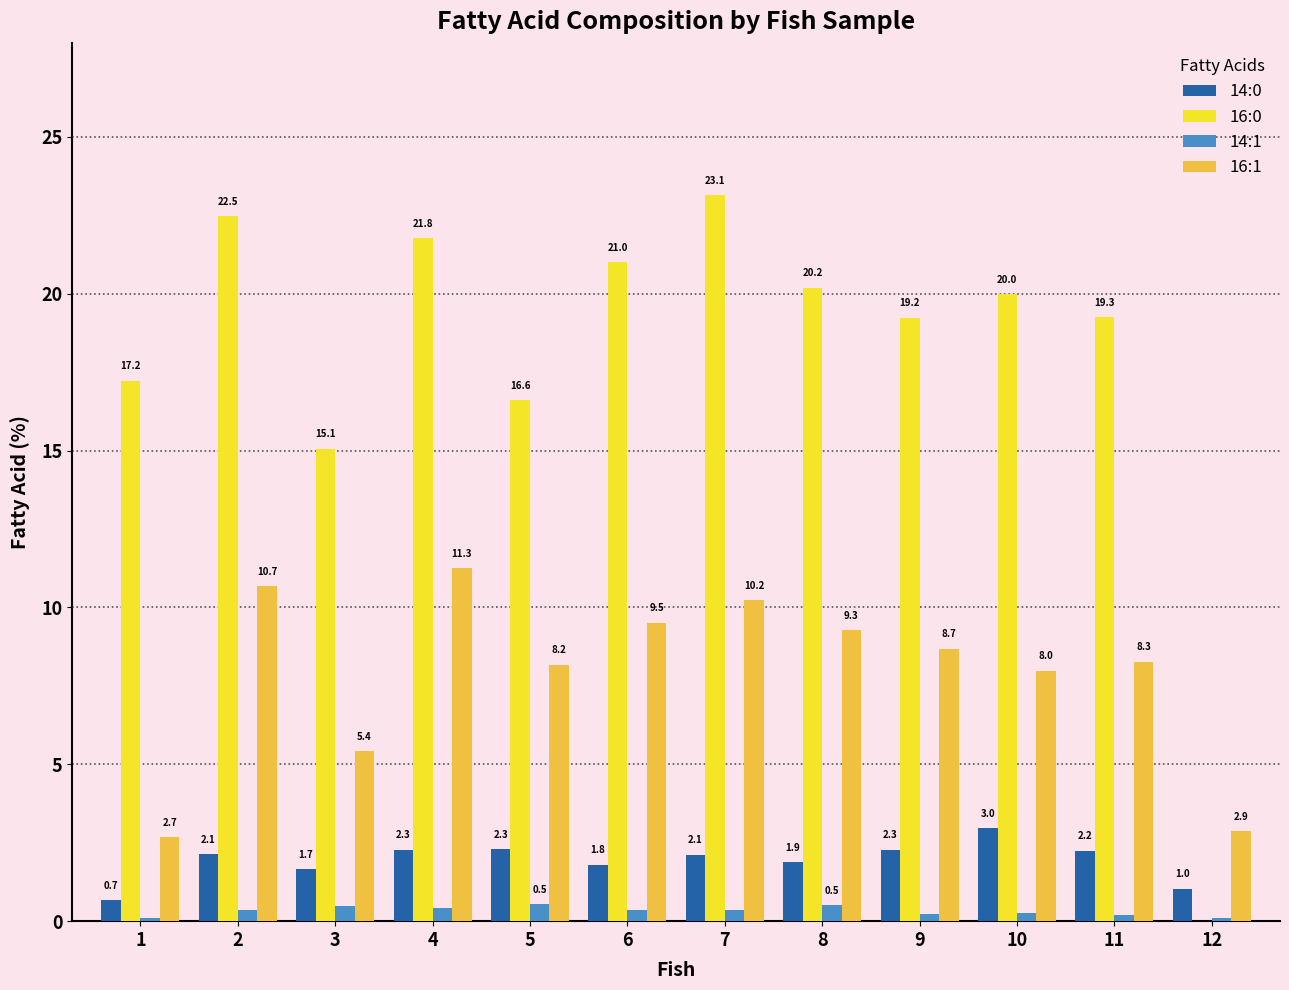

What is the sum of all 16:0 values?

216.0